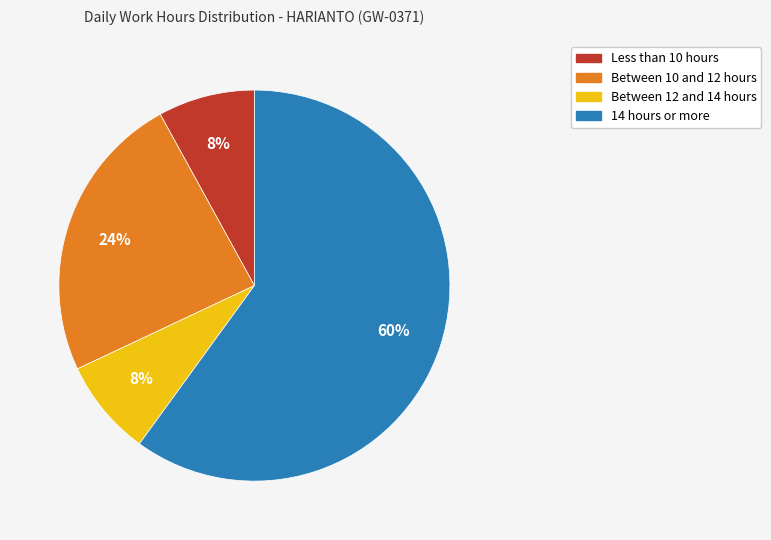

Is there any slice that represents more than half of the pie?

Yes